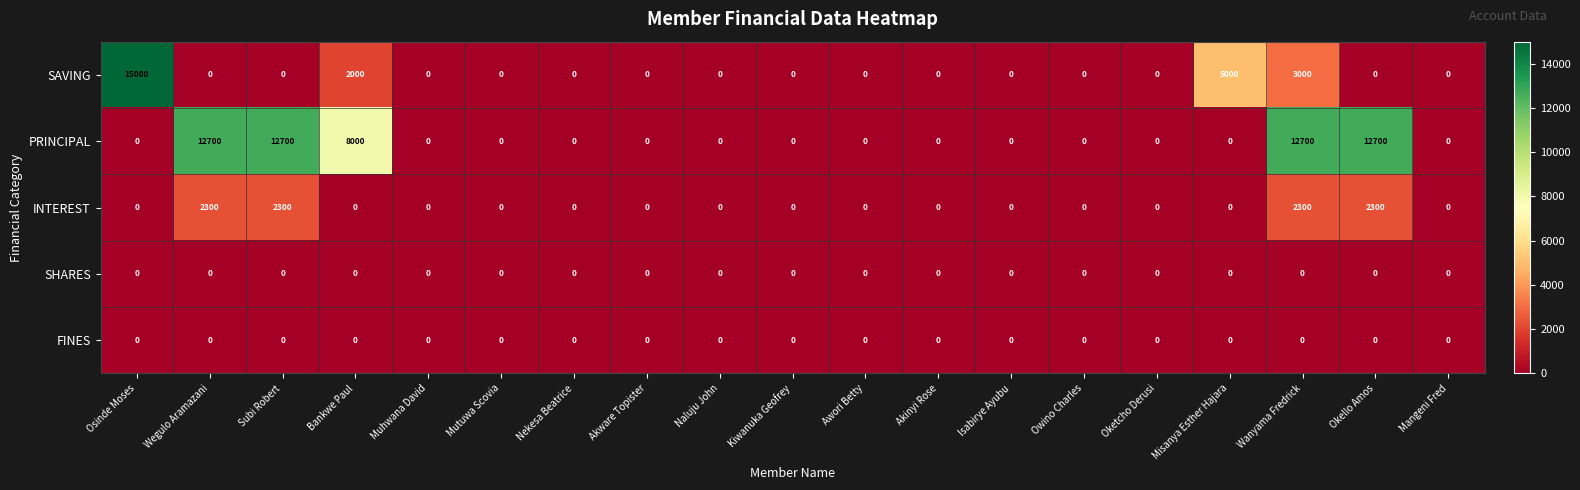

What is the difference between the highest and lowest values at Wanyama Fredrick?

12700